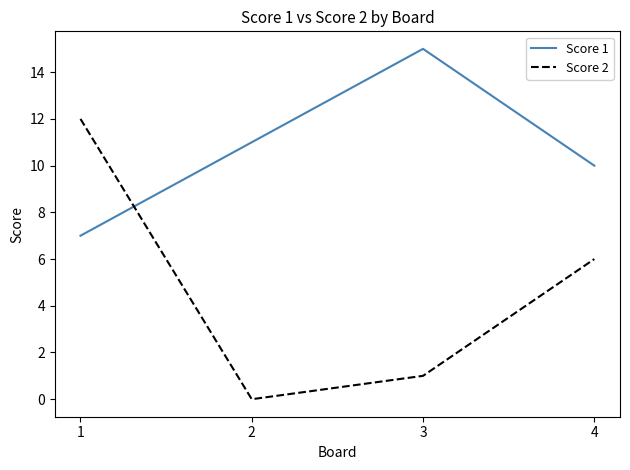

What is the spread (max minus min) of values at 1?

5